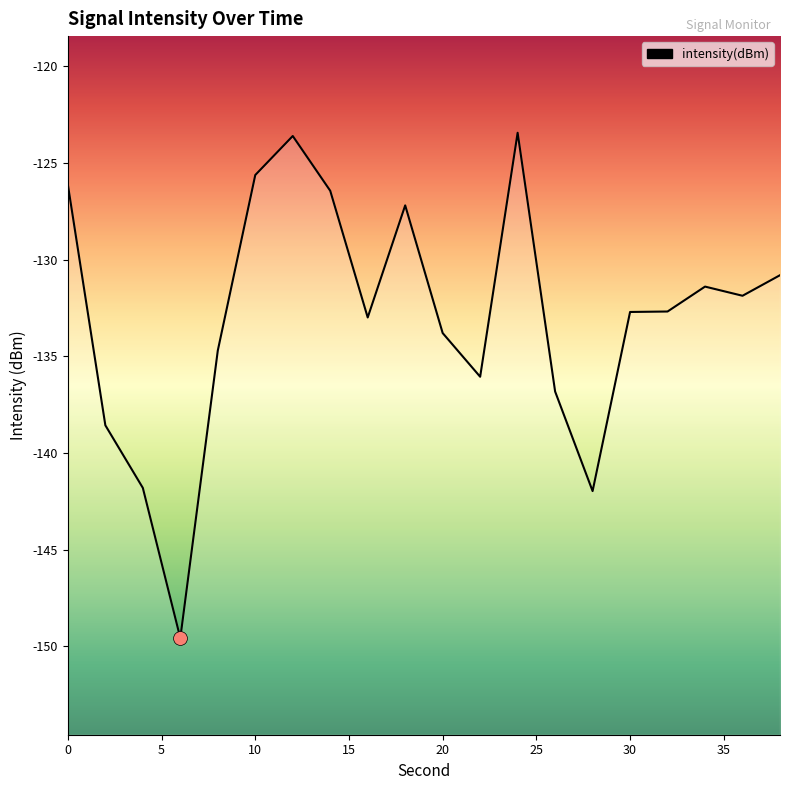

Between 32 and 2, which is larger?

32